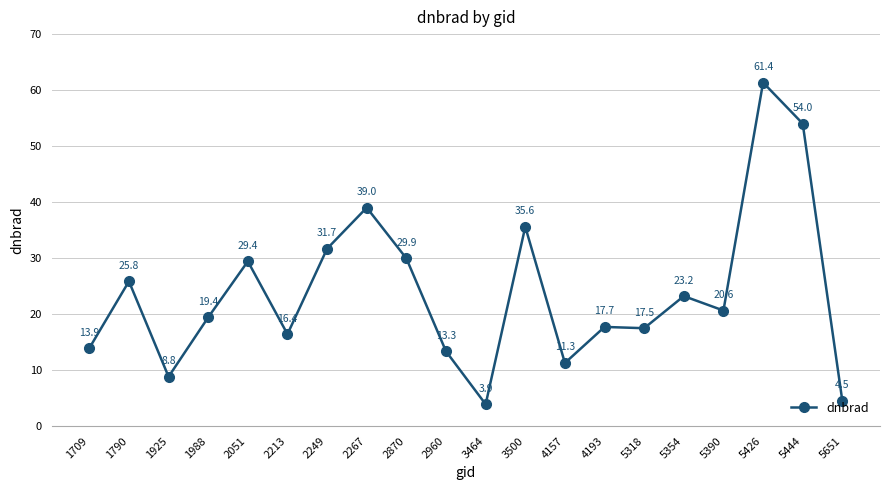

Which label corresponds to the smallest value in the chart?

3464